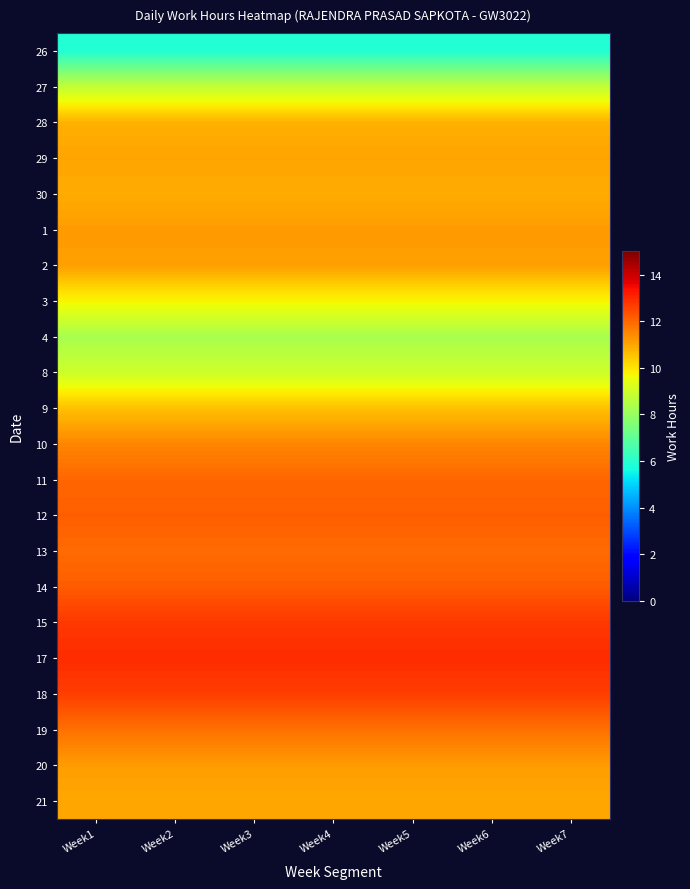

At which category does the chart reach its minimum across all series?

Week1